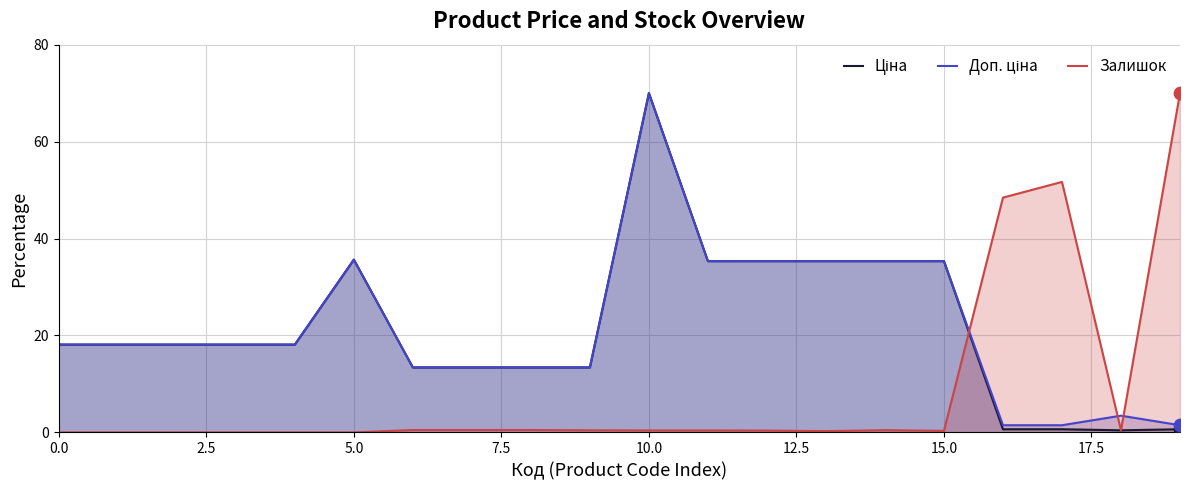

At which category is the sum across all series the highest?

10.0